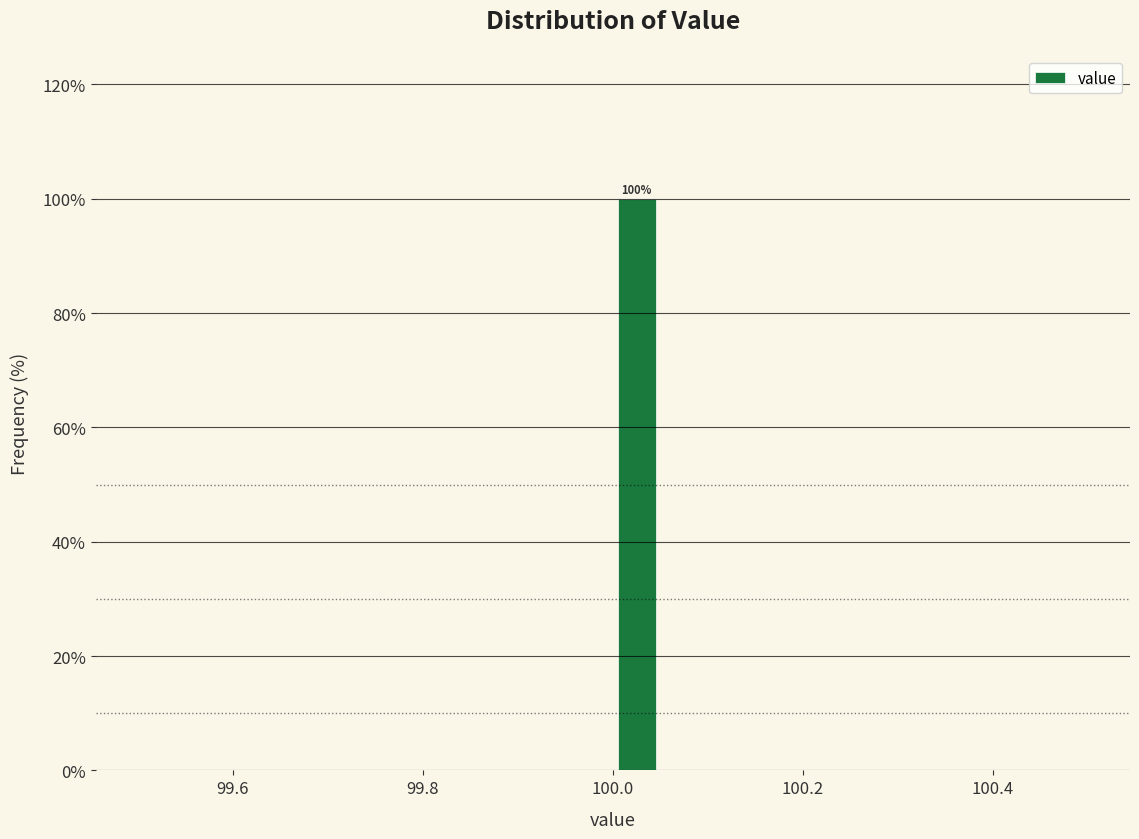

Around what value on the x-axis is the tallest bar? Give the approximate position of its centre, as read against the axis.

100.02